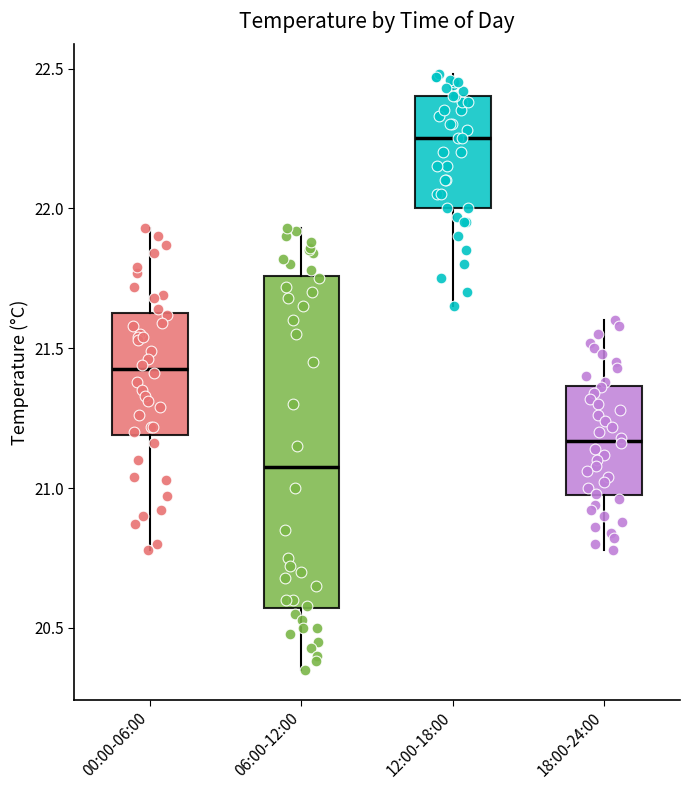

Which box has the lowest median line?

06:00-12:00